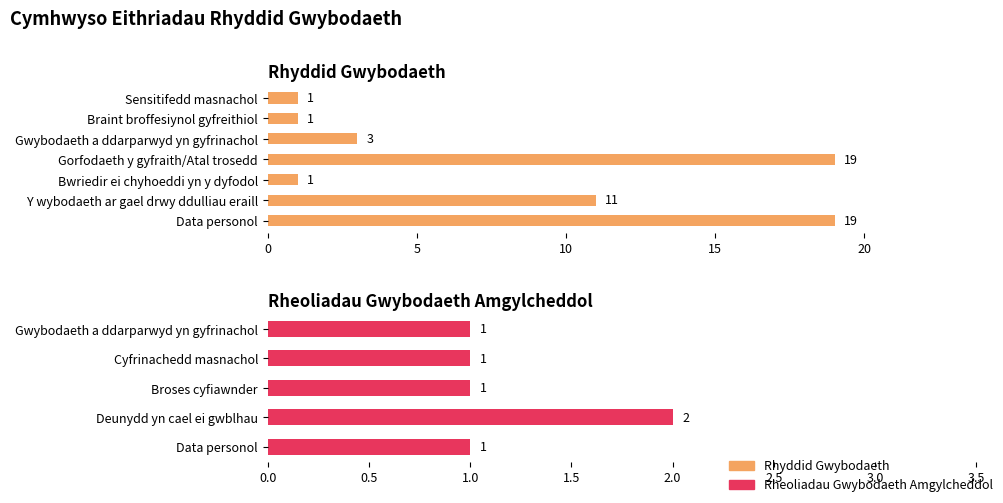

The chart shows a value of 1 at Sensitifedd masnachol. True or false?

True